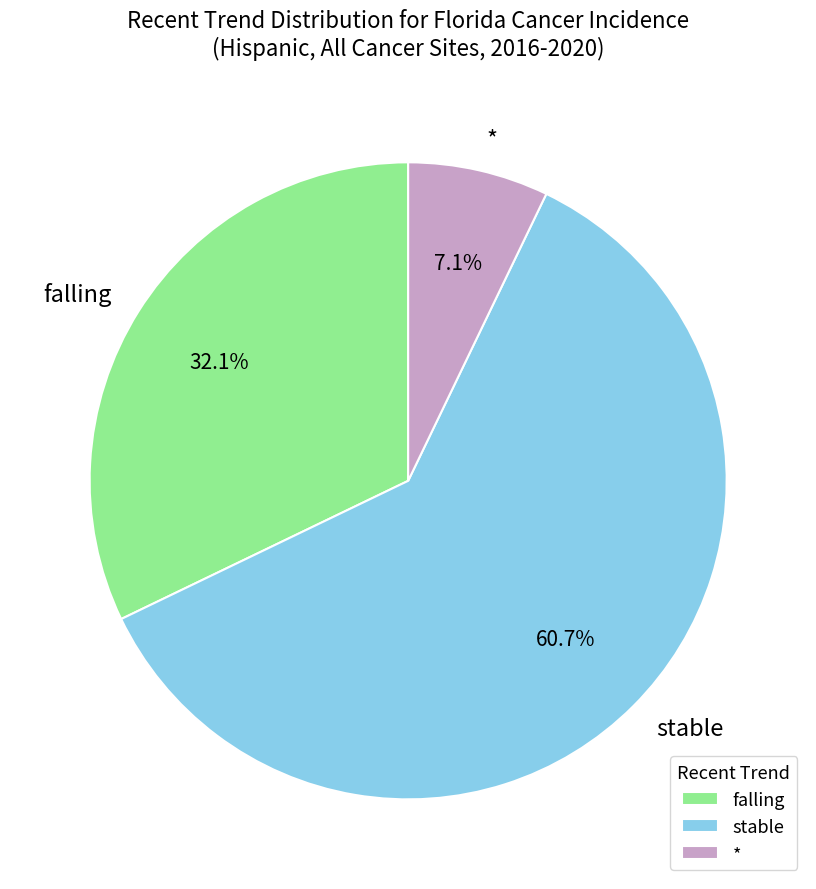

To the nearest percent, what is the combined percentage of falling and stable?

93%